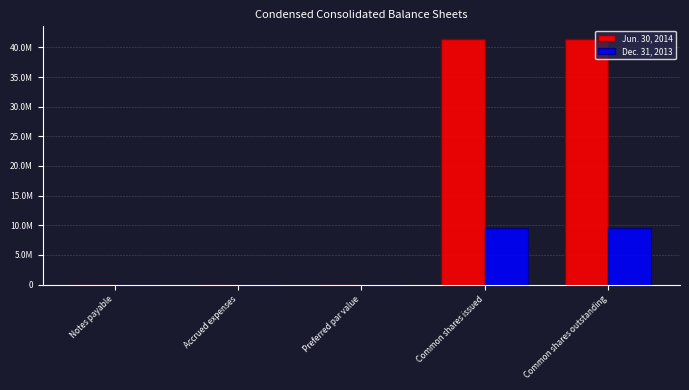

What position from the left is Common shares issued?

4